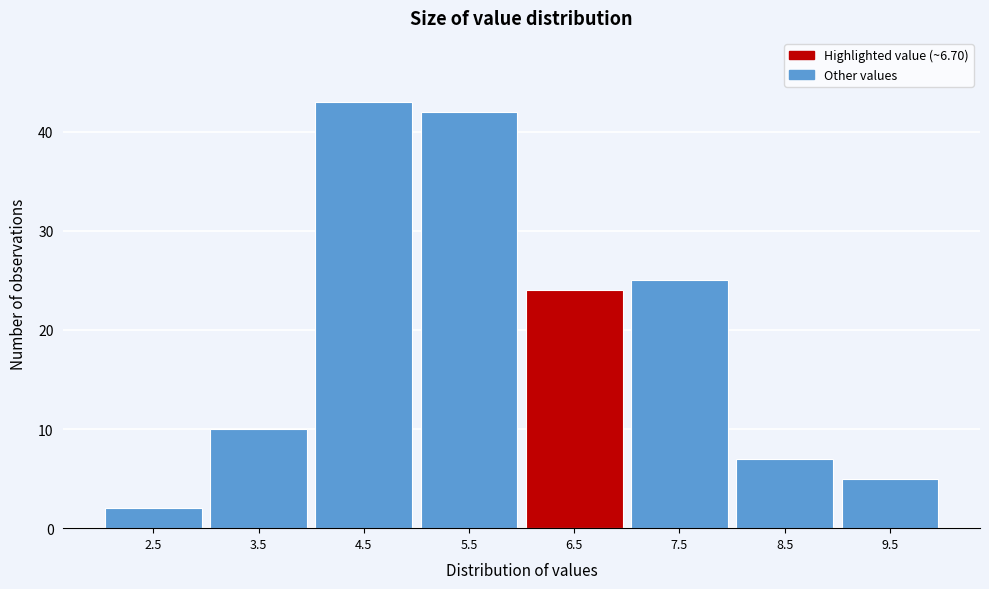

Reading left to right, what are all the values shown in this chart?

2	10	43	42	24	25	7	5